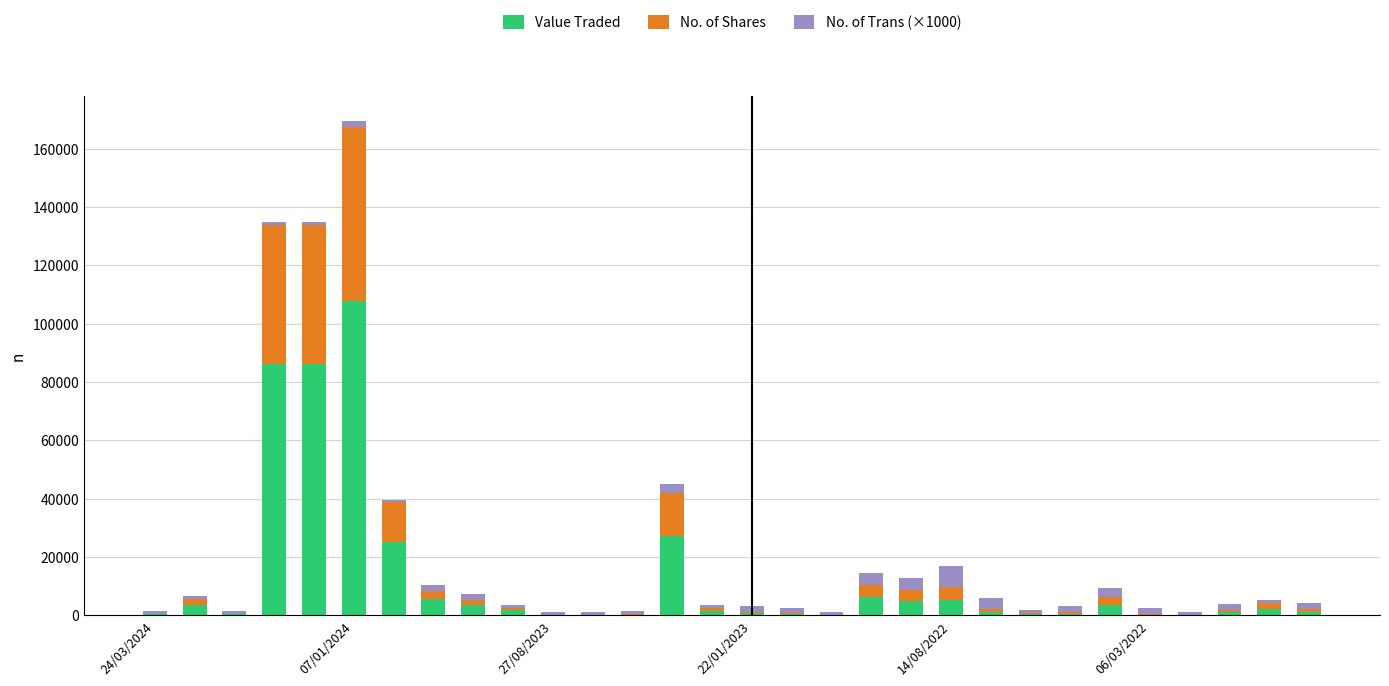

What is the highest value of the Value Traded series?

107721